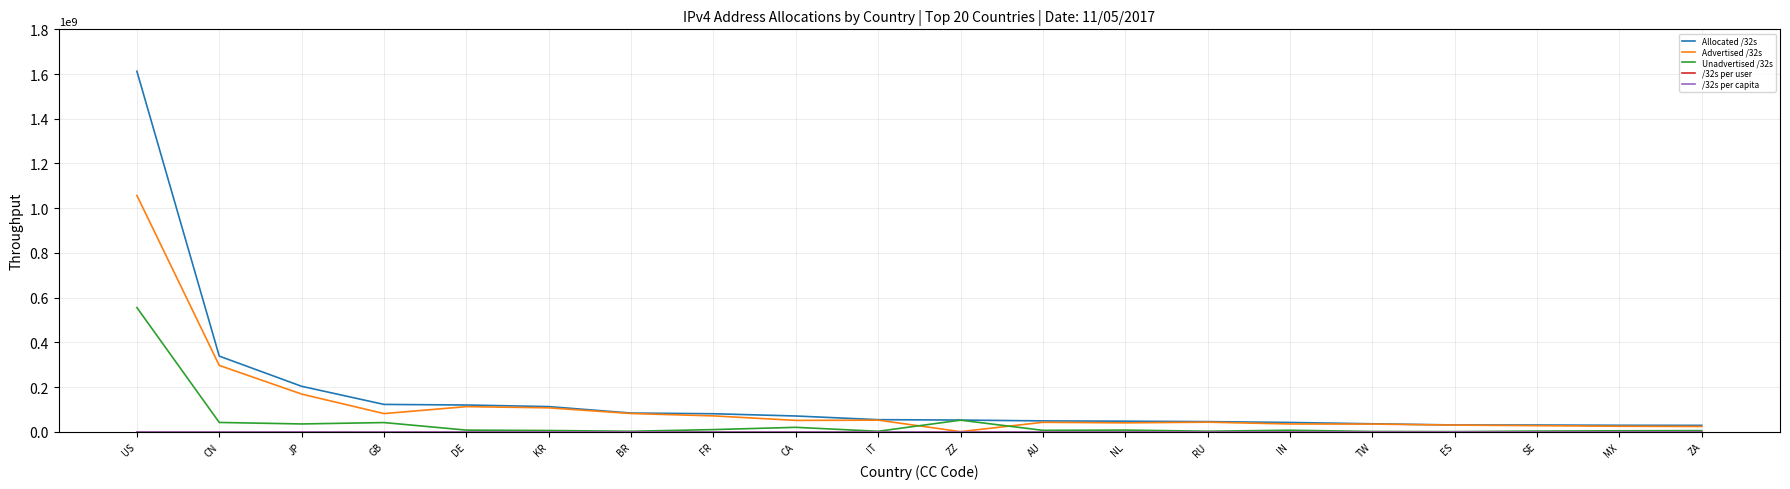

Where is Unadvertised /32s nearest to the value 277994432?

ZZ